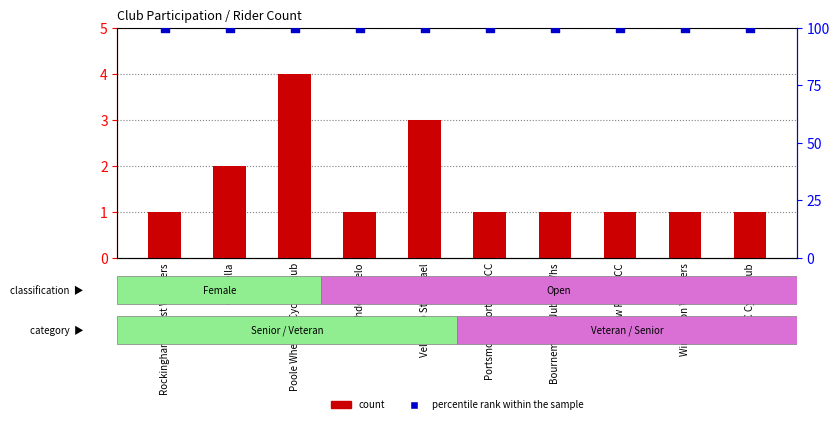

At which category is the sum across all series the highest?

Poole Wheelers Cycling Club